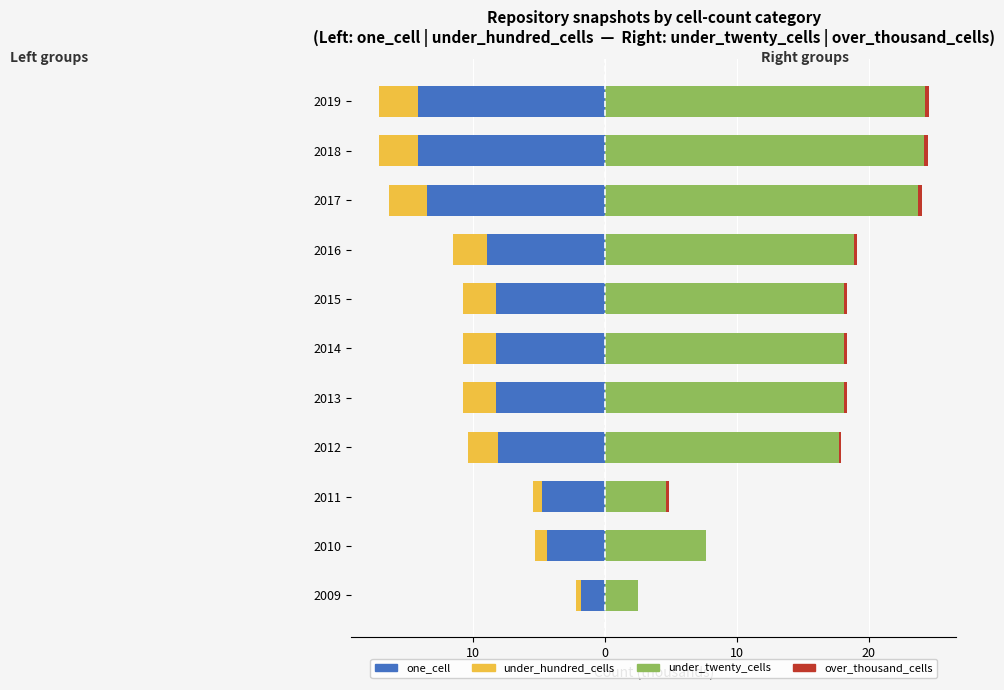

The value of under_twenty_cells at 2017 is 36.3. True or false?

False